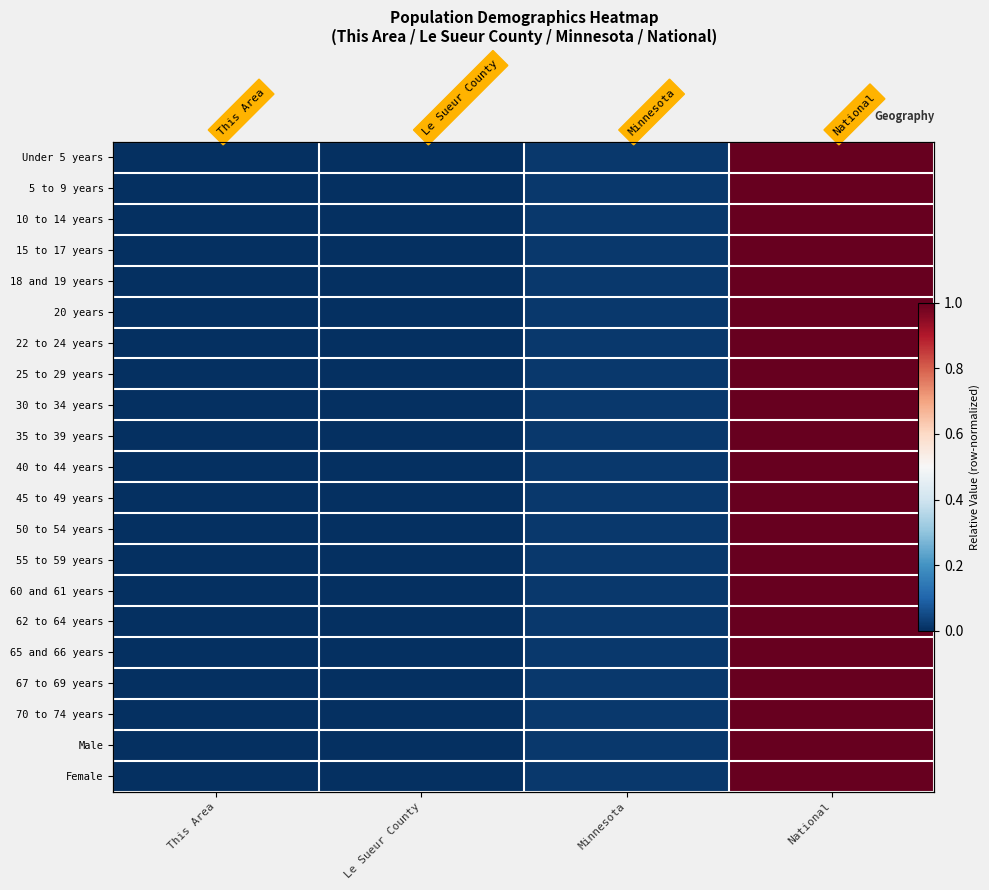

What is the highest value of the 30 to 34 years series?

1.0